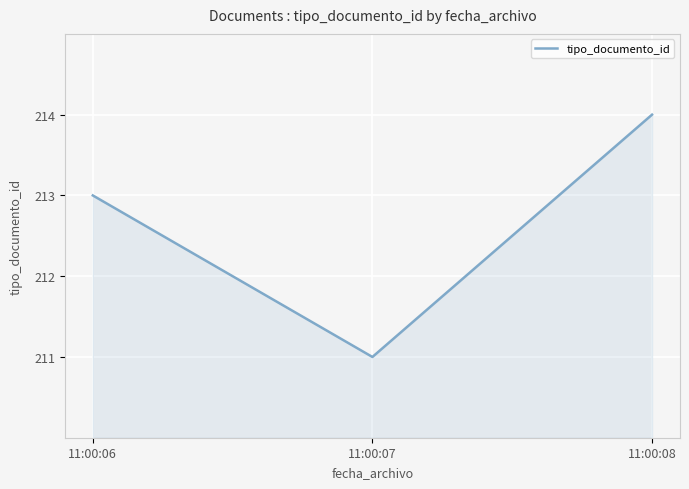

Count the number of data series in this chart.

1